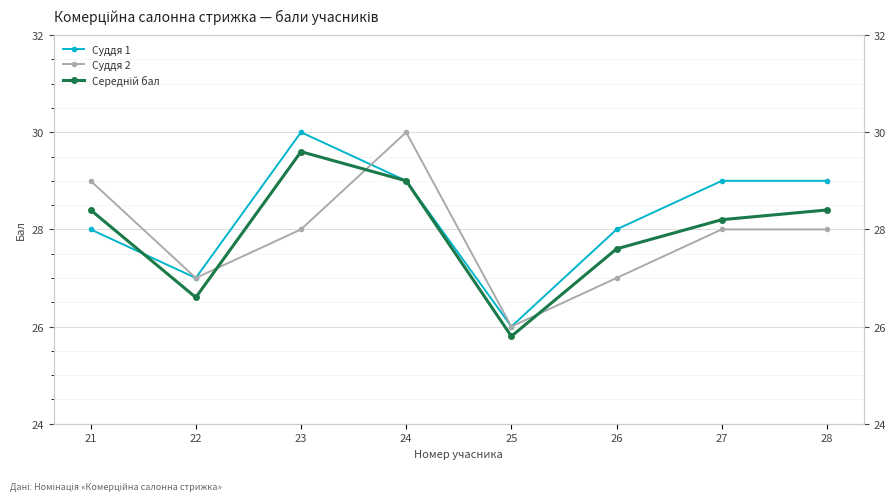

What is the difference between the maximum and minimum values in the Суддя 2 series?

4.0